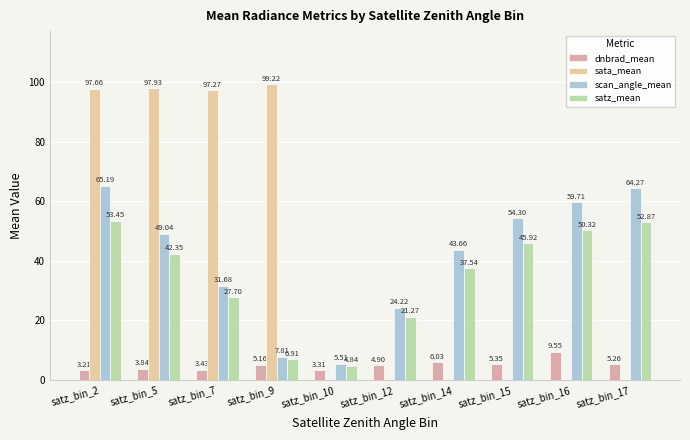

True or false: sata_mean has a value of 167.0 at satz_bin_5.

False